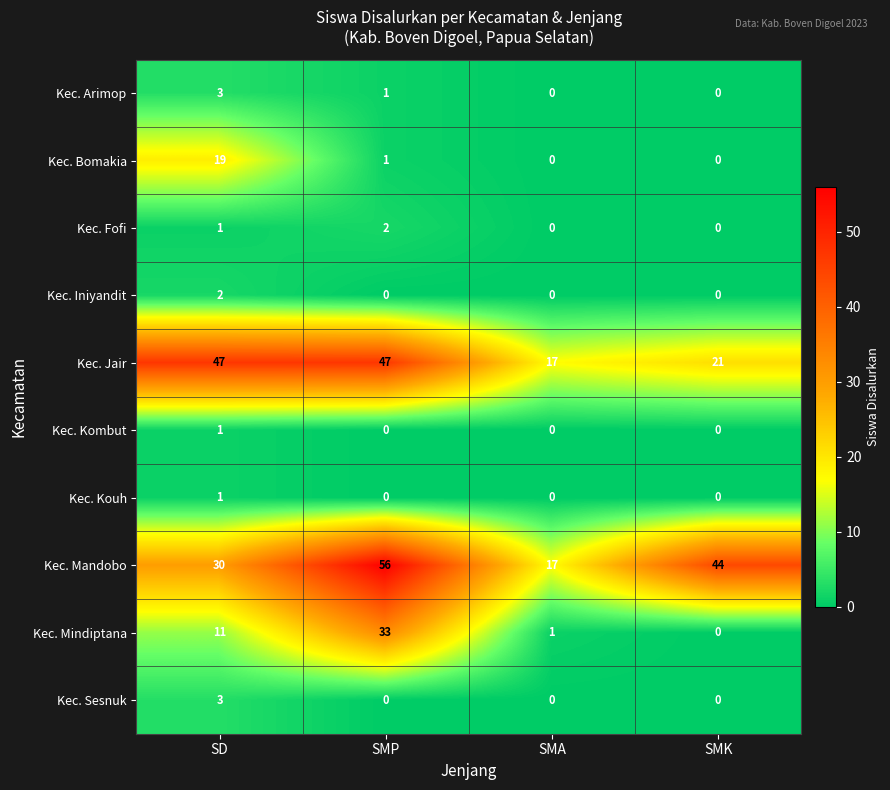

True or false: Kec. Sesnuk has a value of 2 at SMP.

False